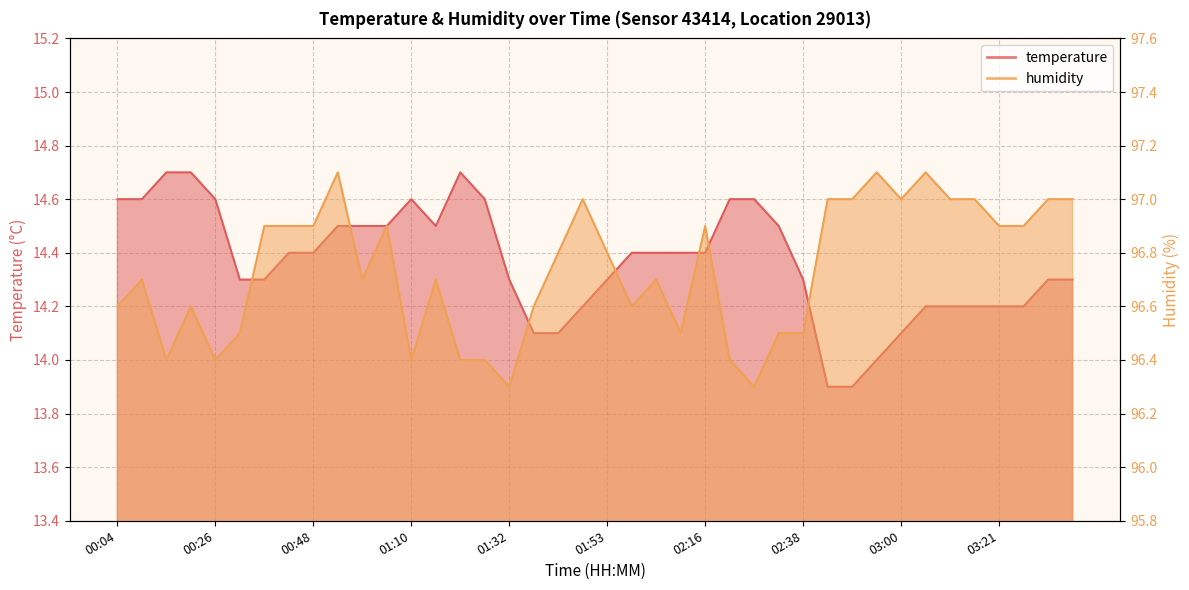

The value of temperature at 01:37 is 14.1. True or false?

True